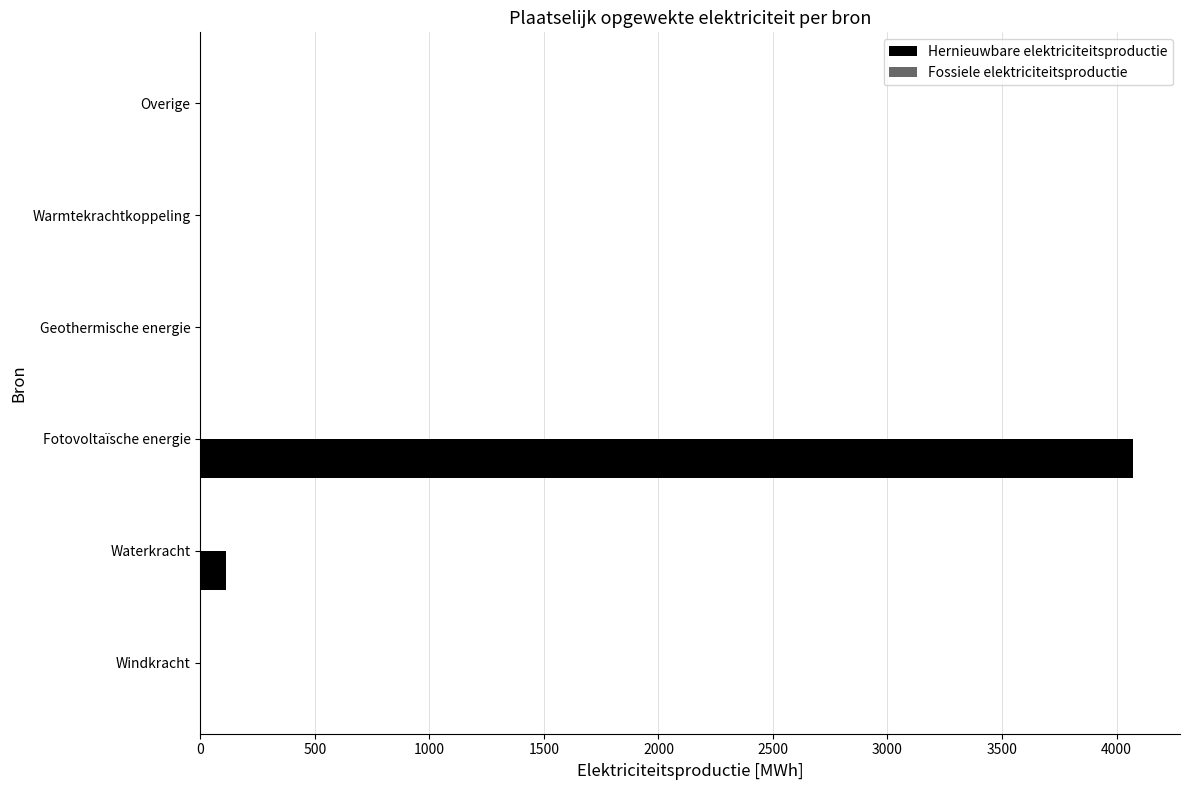

What is the maximum value shown in the chart?

4073.5